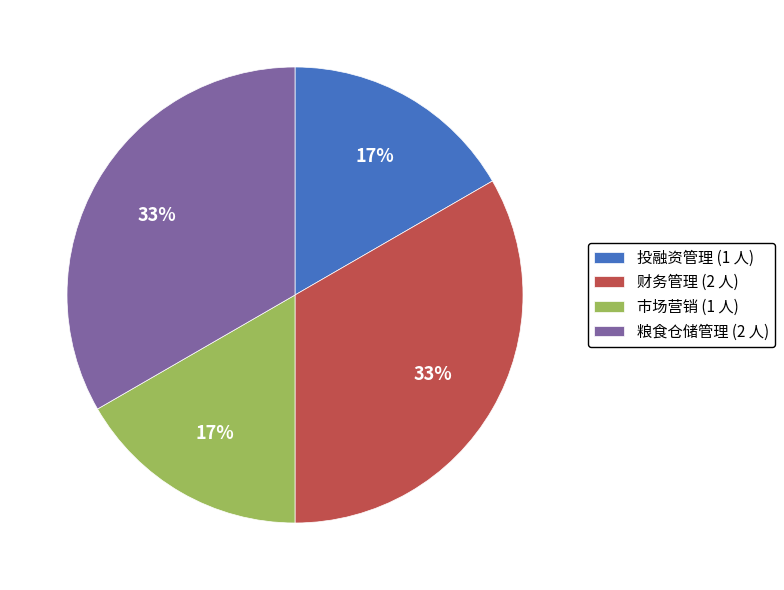

To the nearest percent, what is the average slice percentage?

25%